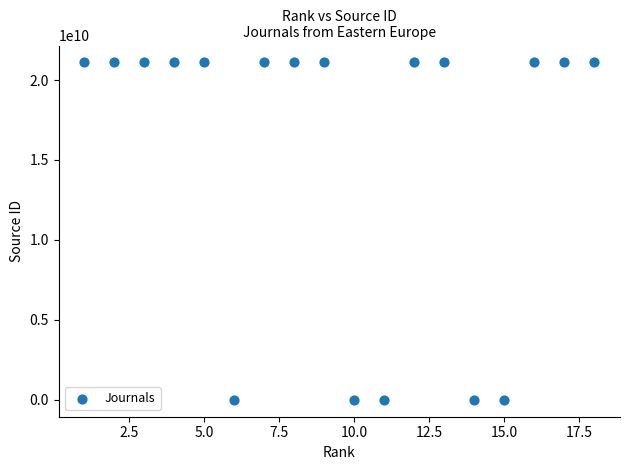

What is the range of X values (max minus min)?

17